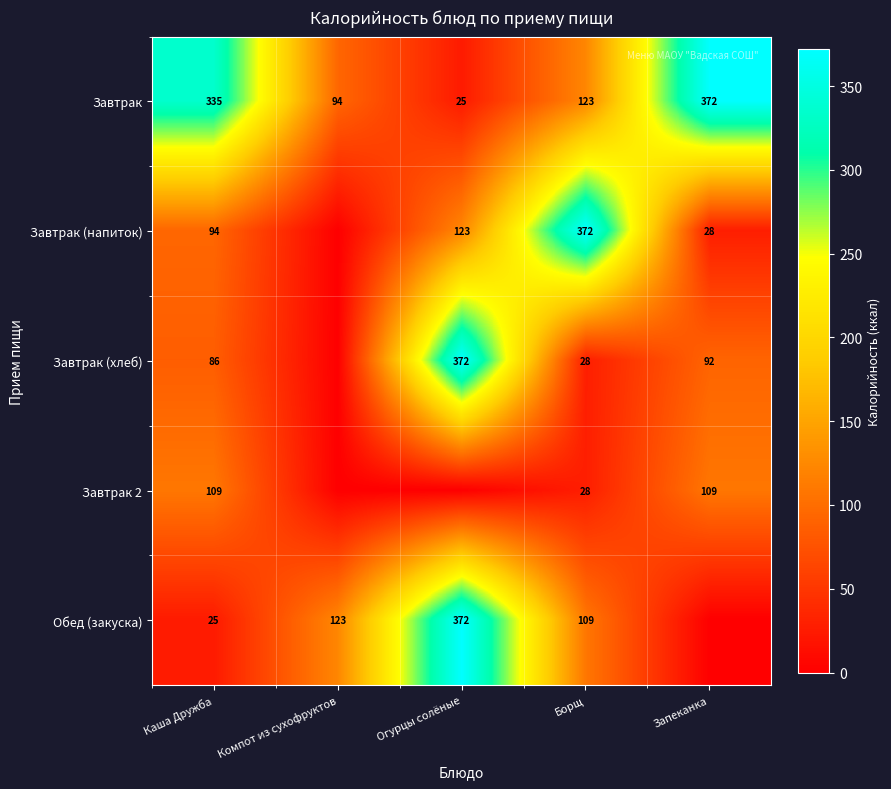

What is the difference between the Завтрак values at Борщ and Огурцы солёные?

98